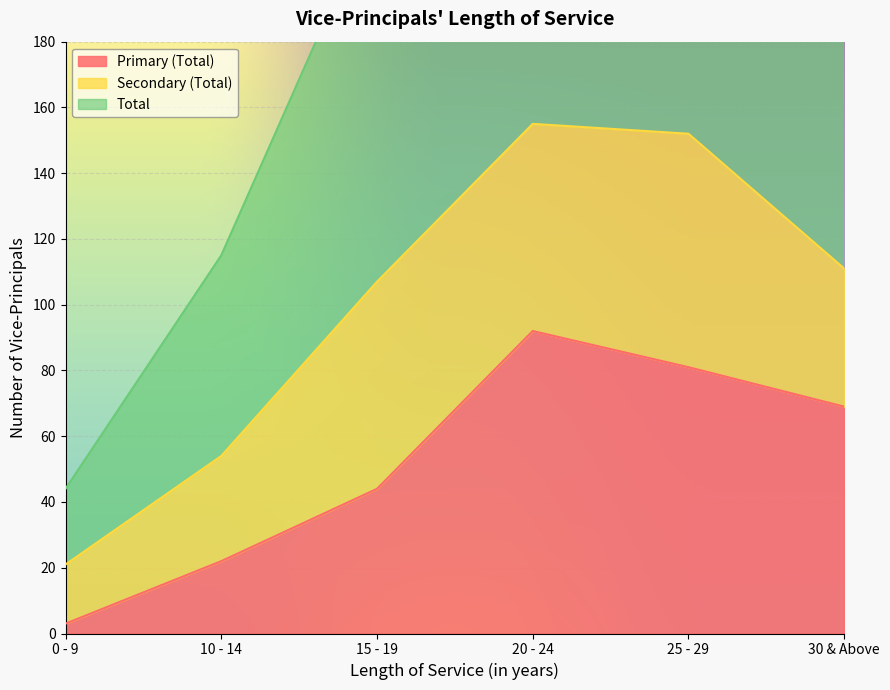

What position from the right is 20 - 24?

3